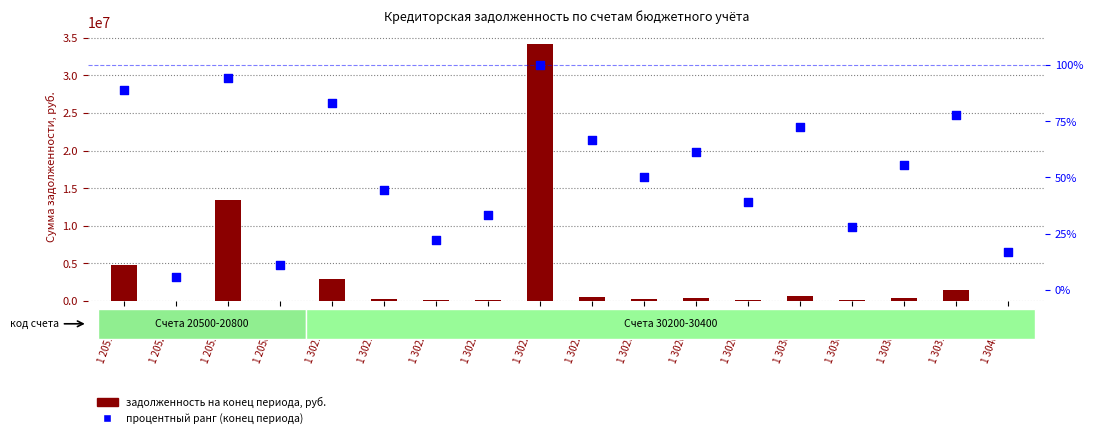

What are all the series names shown in the legend?

end-period debt, percentile rank within sample